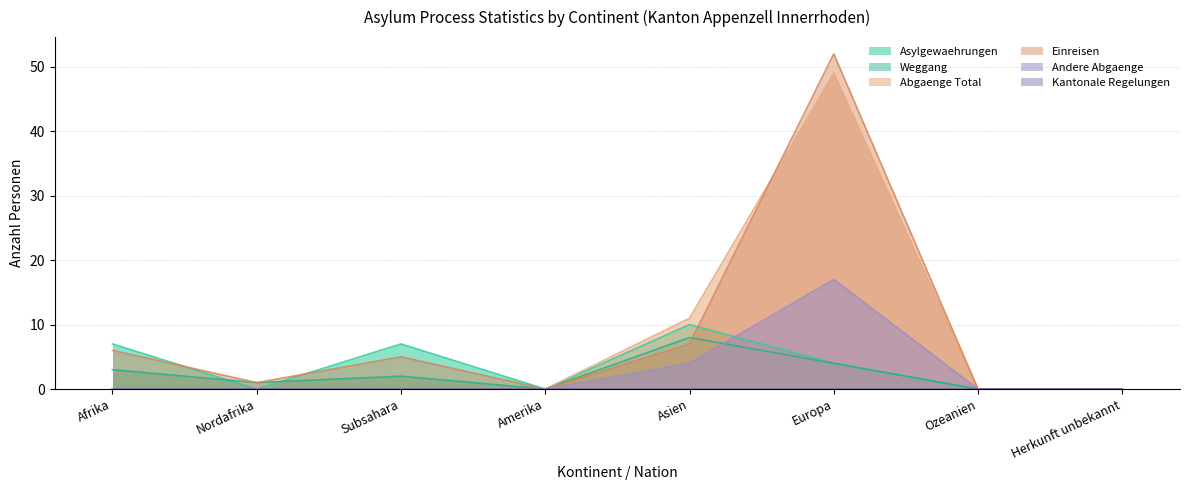

True or false: Abgaenge Total and Andere Abgaenge intersect in this chart.

False